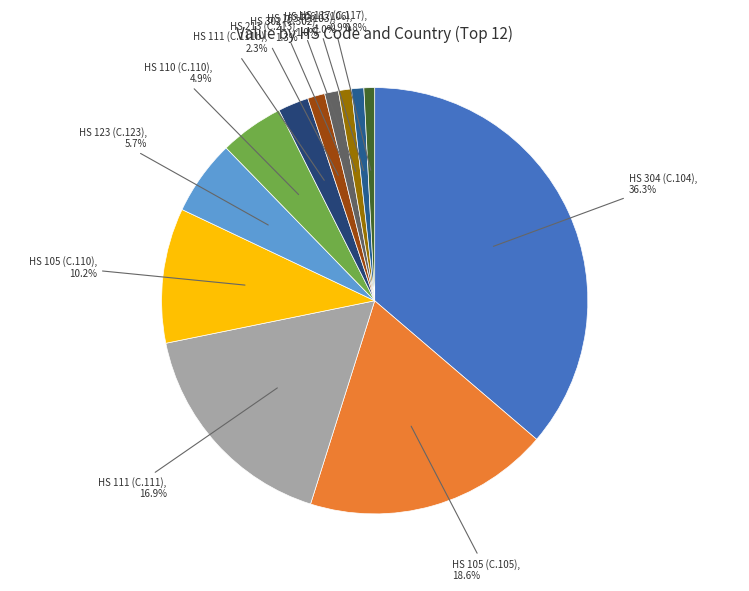

What portion of the pie excludes HS 111 (C.111)?

83.1%